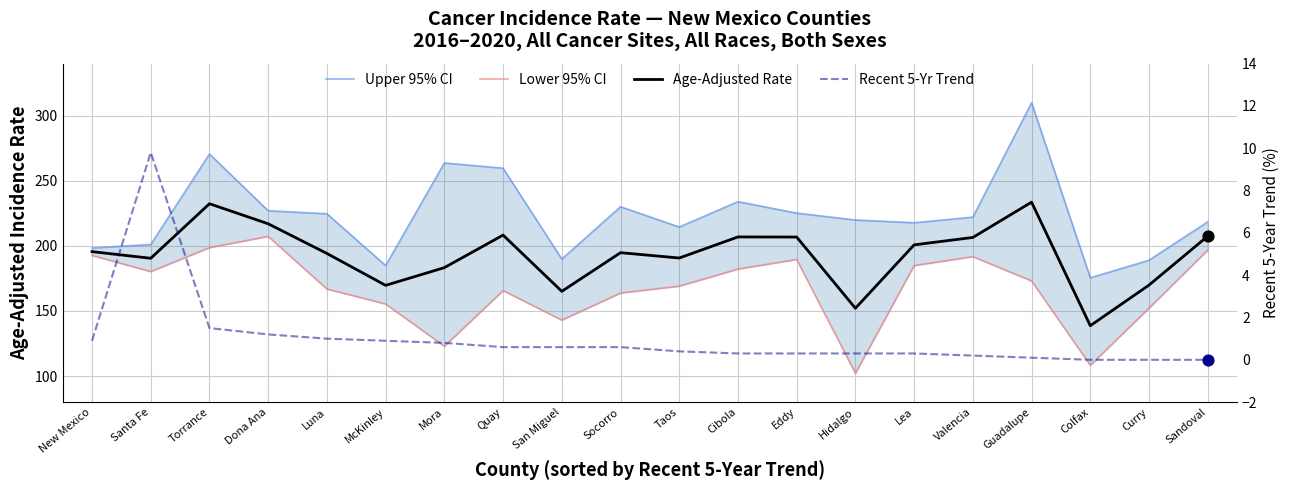

Which series has the widest spread of Y values?

Upper 95% CI